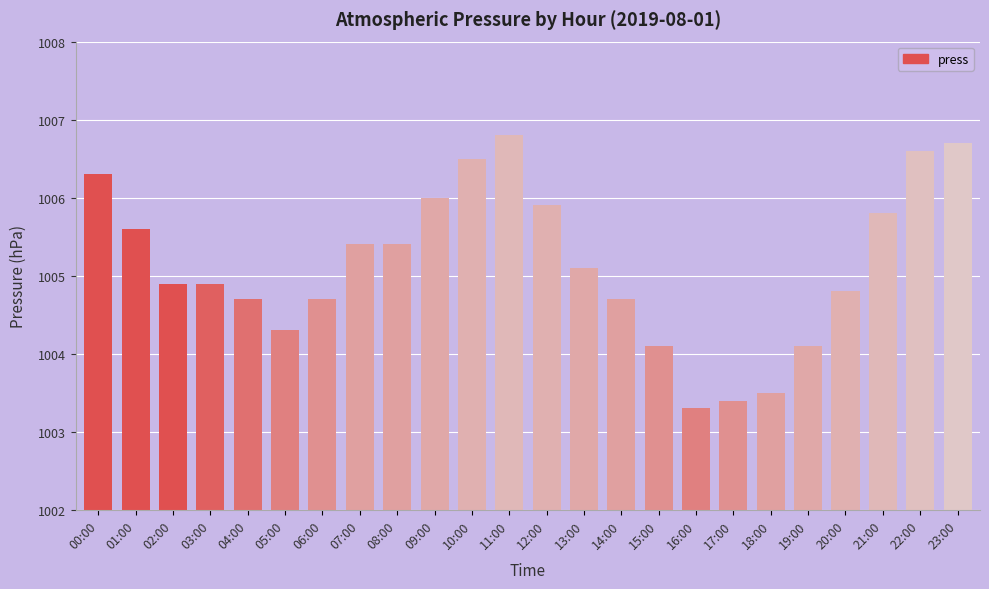

What is the smallest value displayed?

1003.3